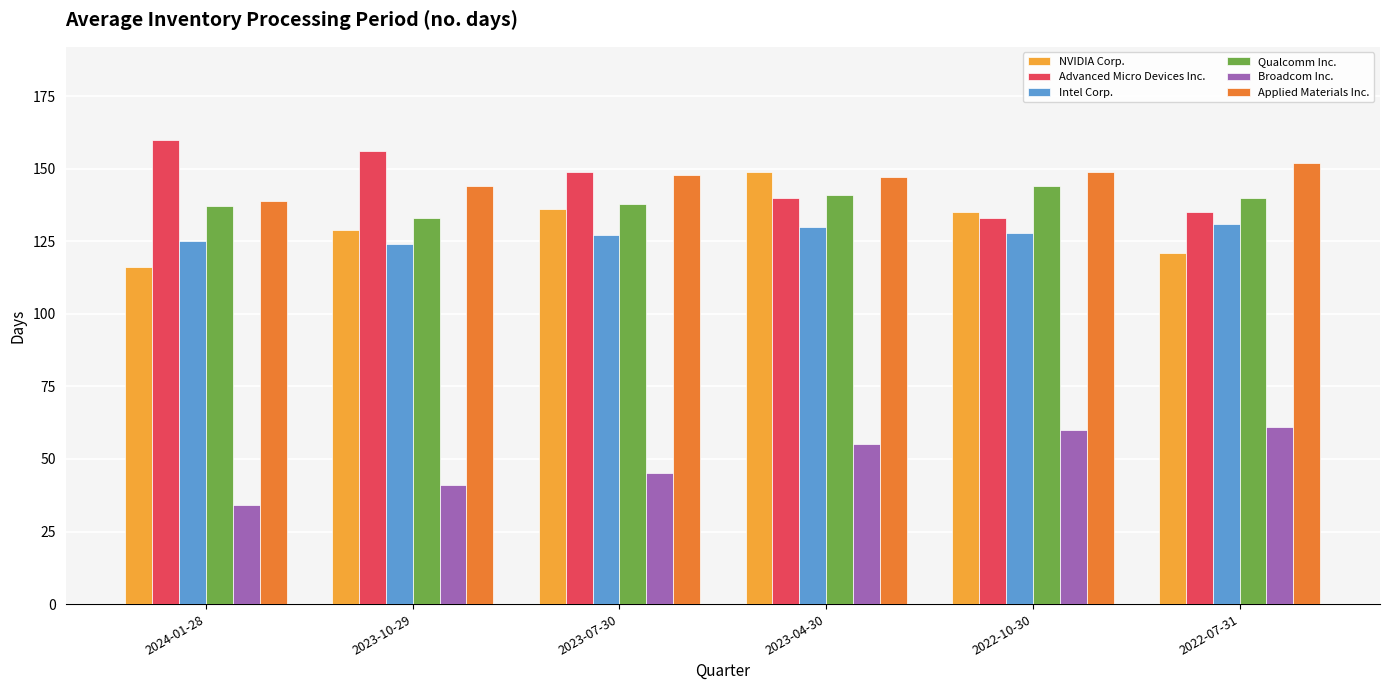

How many distinct data groups are displayed?

6